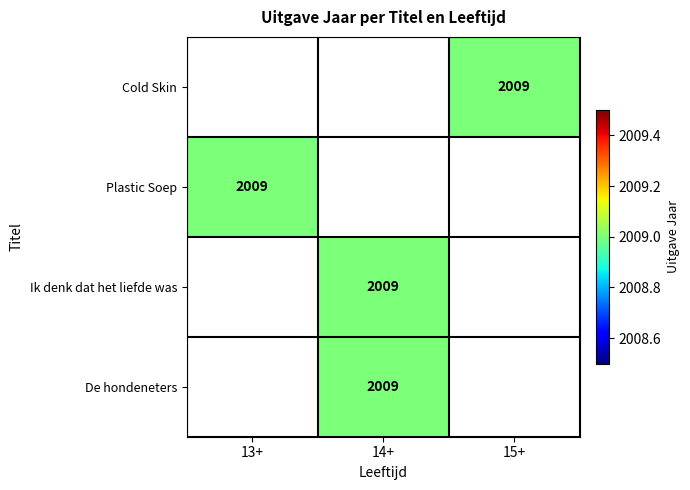

Which has a higher value, 13+ or 15+?

15+